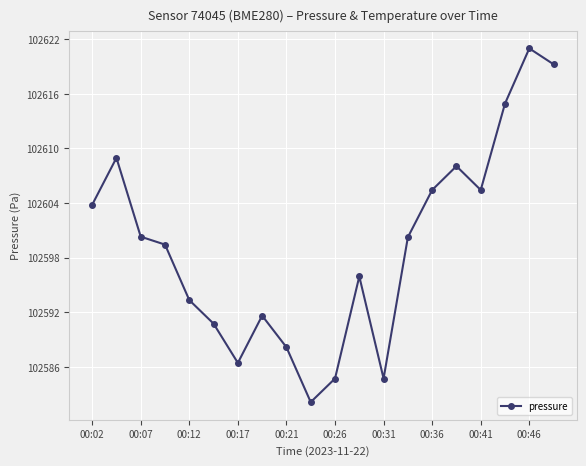

True or false: there are more than 2 points higher than both neighbors.

True